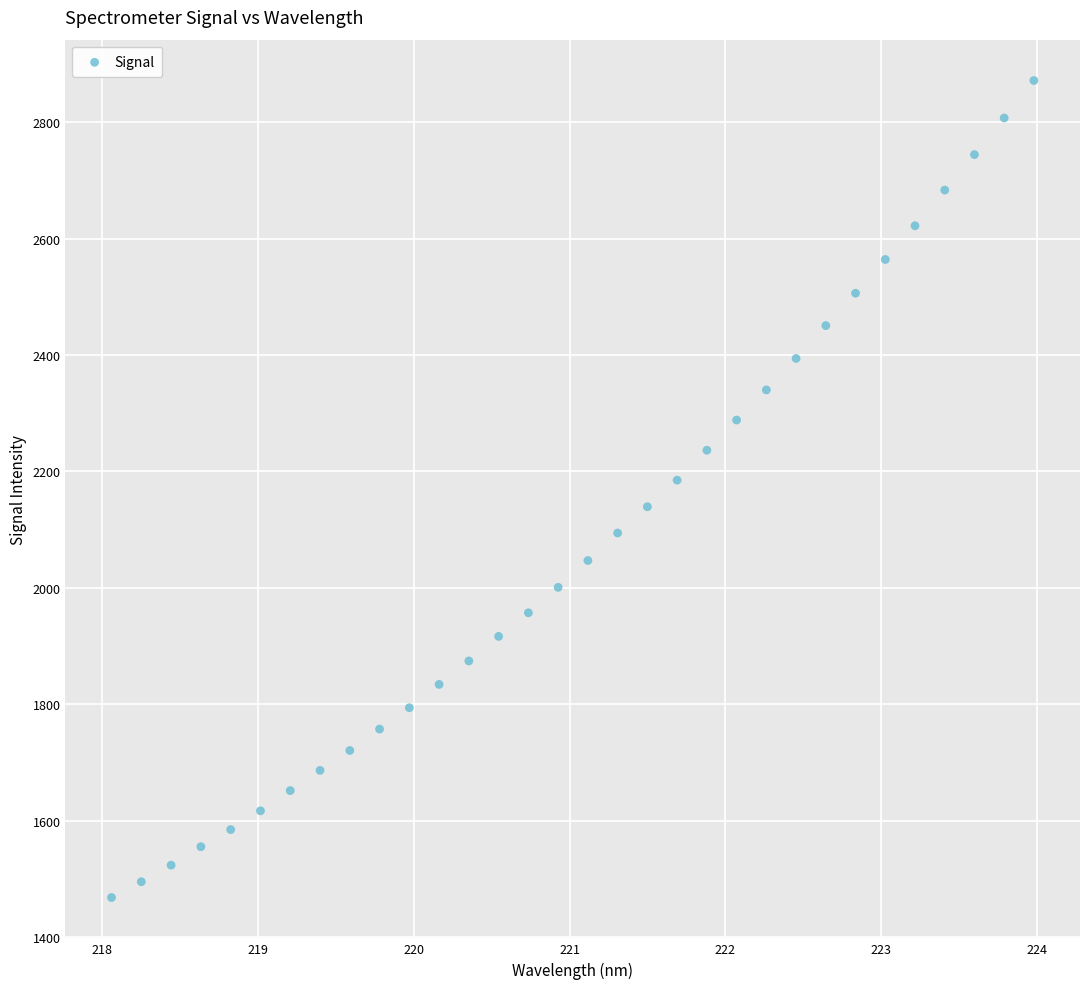

What is the range of Y values (max minus min)?

1403.5